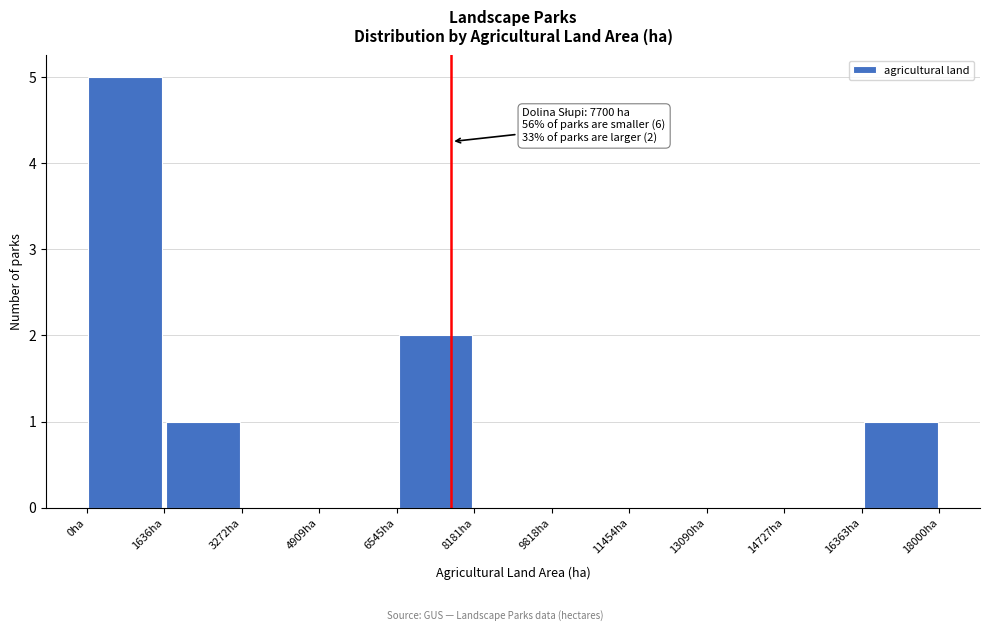

Over which range of the x-axis is the bar tallest?

0 to 1600